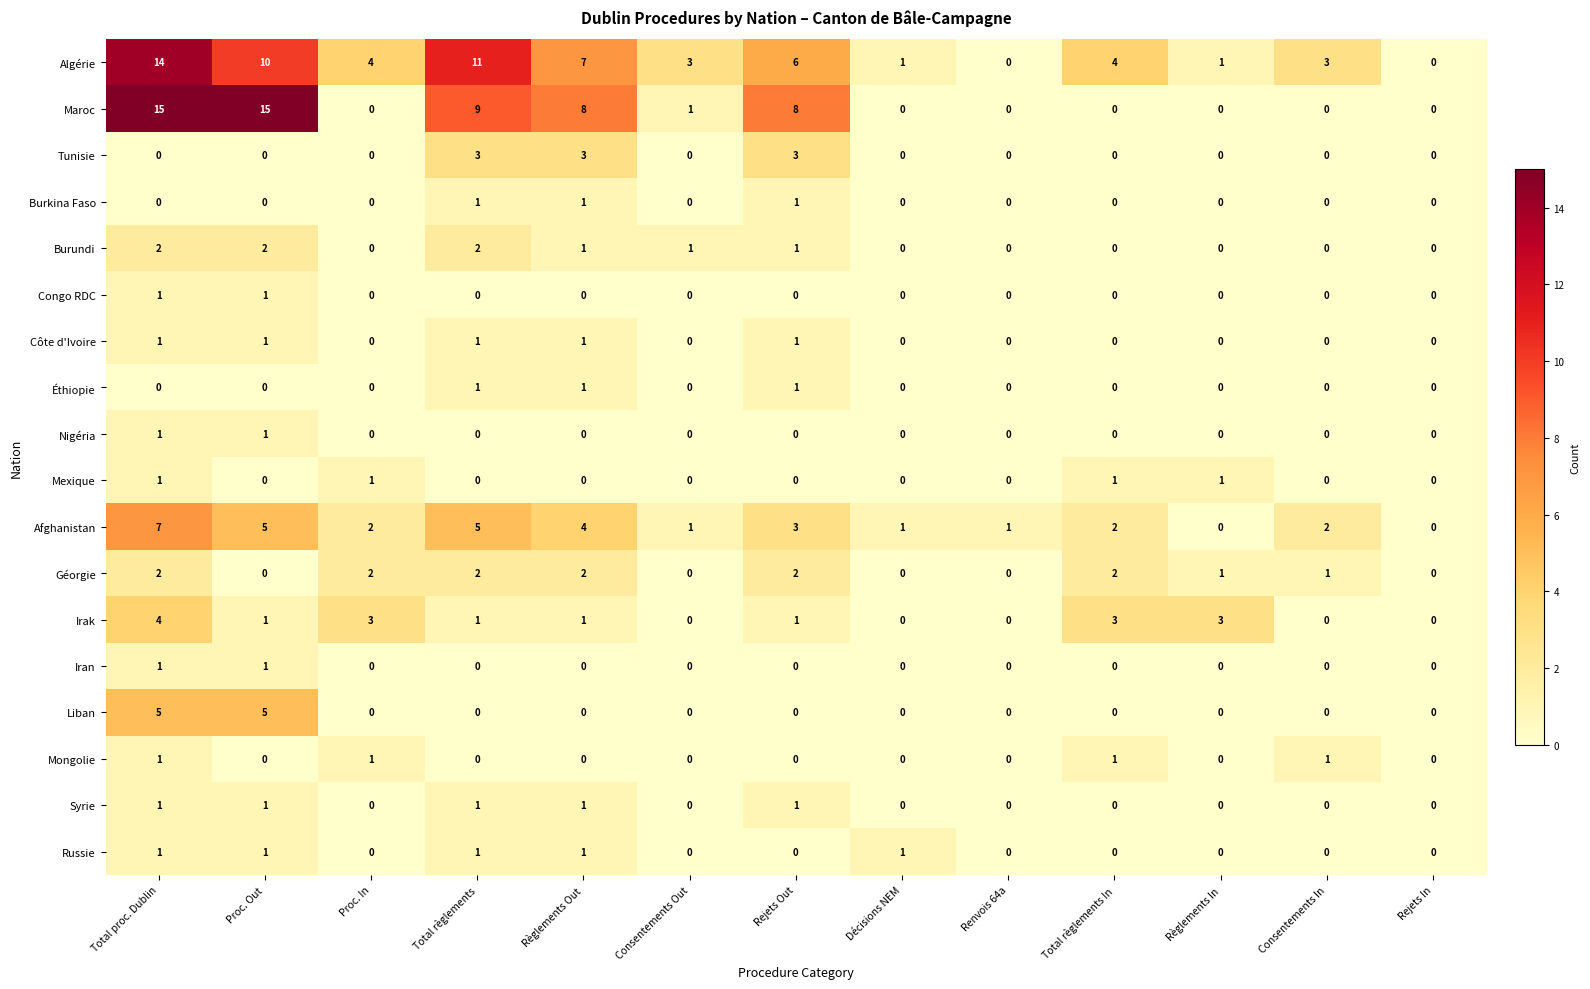

Which series has the largest total across all categories?

Algérie